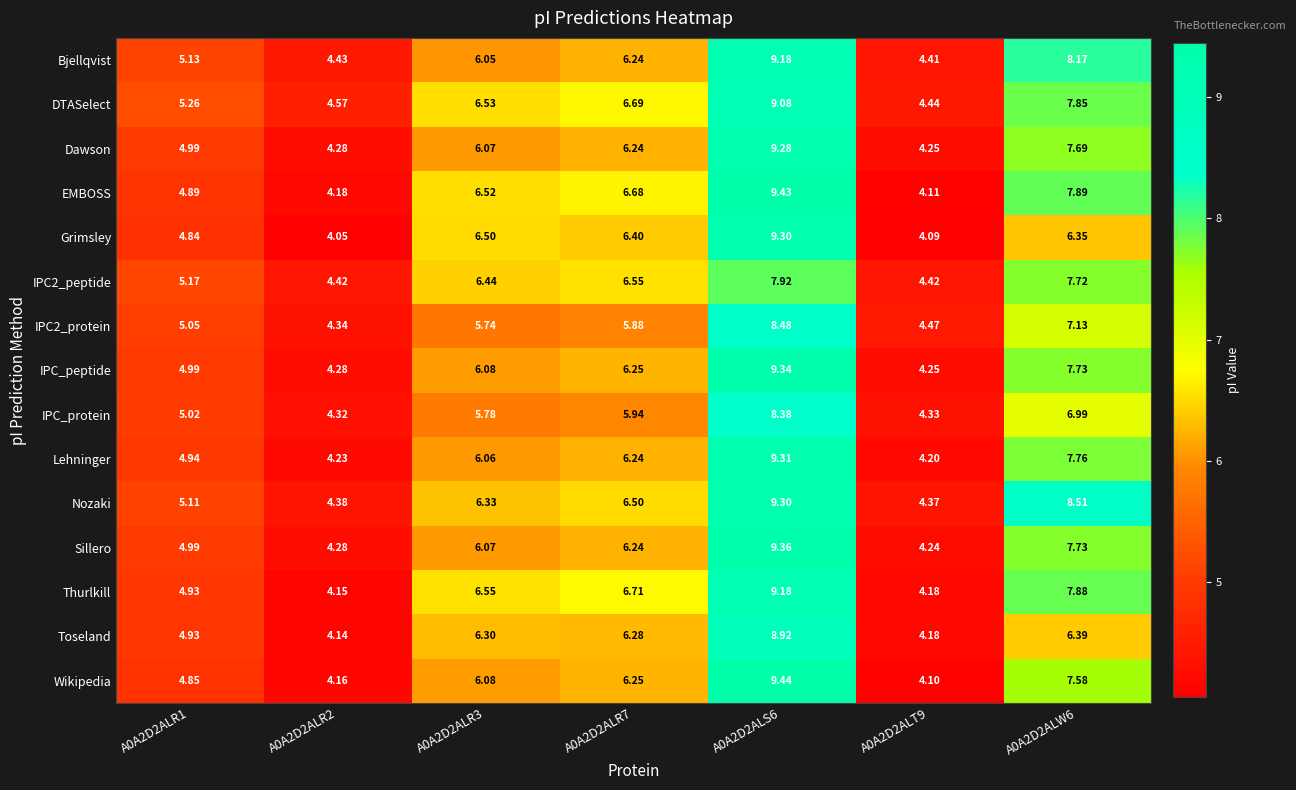

At which category does the chart reach its peak across all series?

A0A2D2ALS6